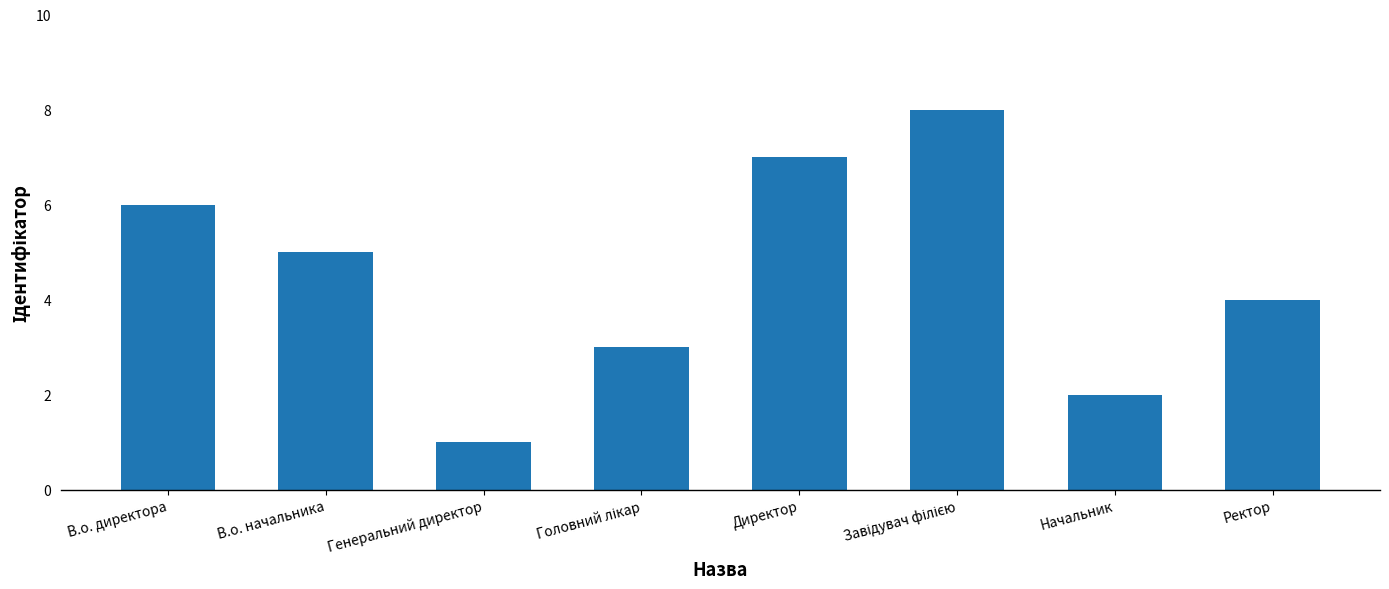

Are the bars grouped side by side (vs. stacked)?

No